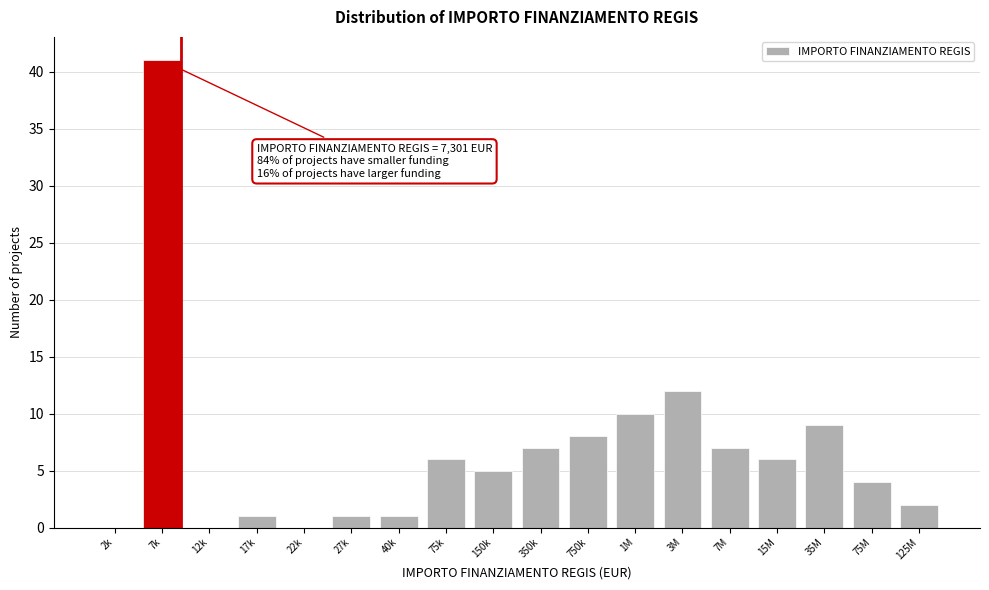

Reading right to left, list all the values displayed in this chart.

125M=2	75M=4	35M=9	15M=6	7M=7	3M=12	1M=10	750k=8	350k=7	150k=5	75k=6	40k=1	27k=1	22k=0	17k=1	12k=0	7k=41	2k=0